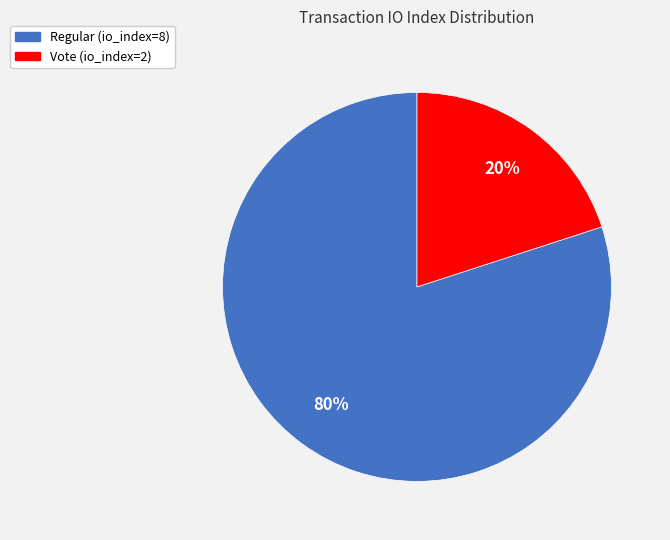

Does any single category account for the majority?

Yes